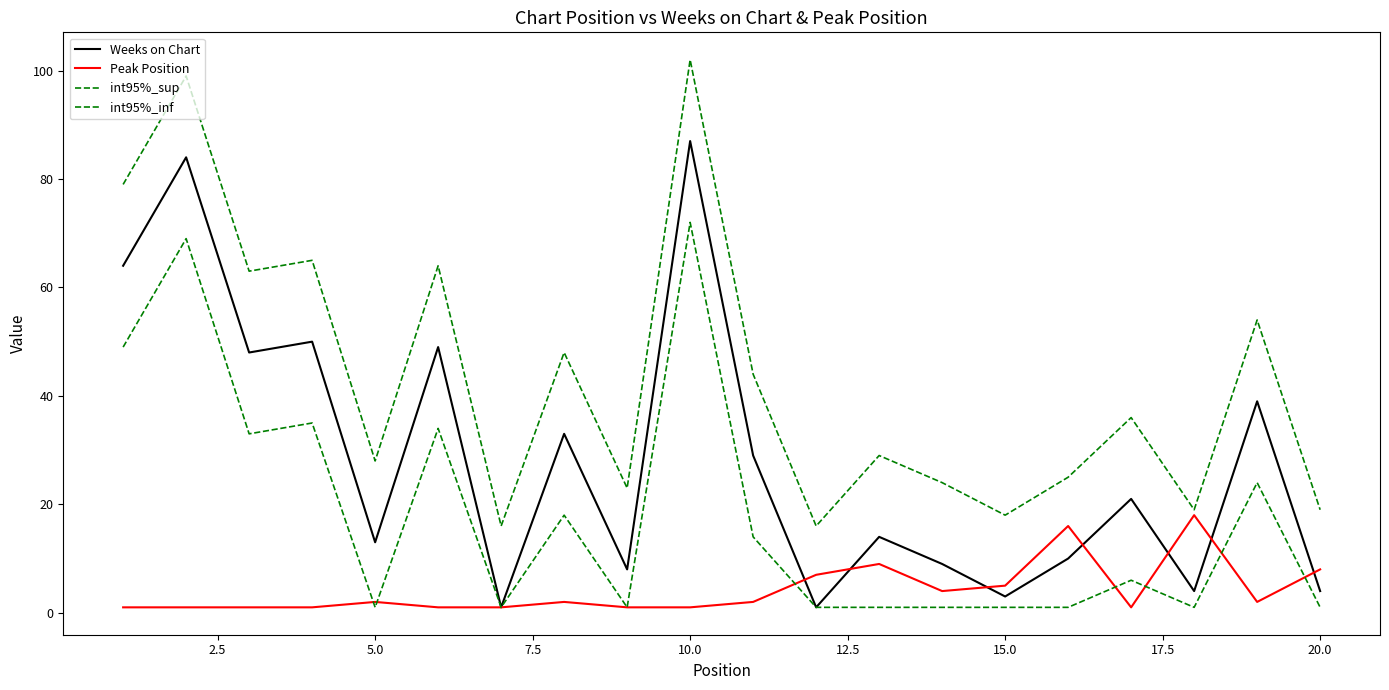

Does the chart have visible grid lines?

No